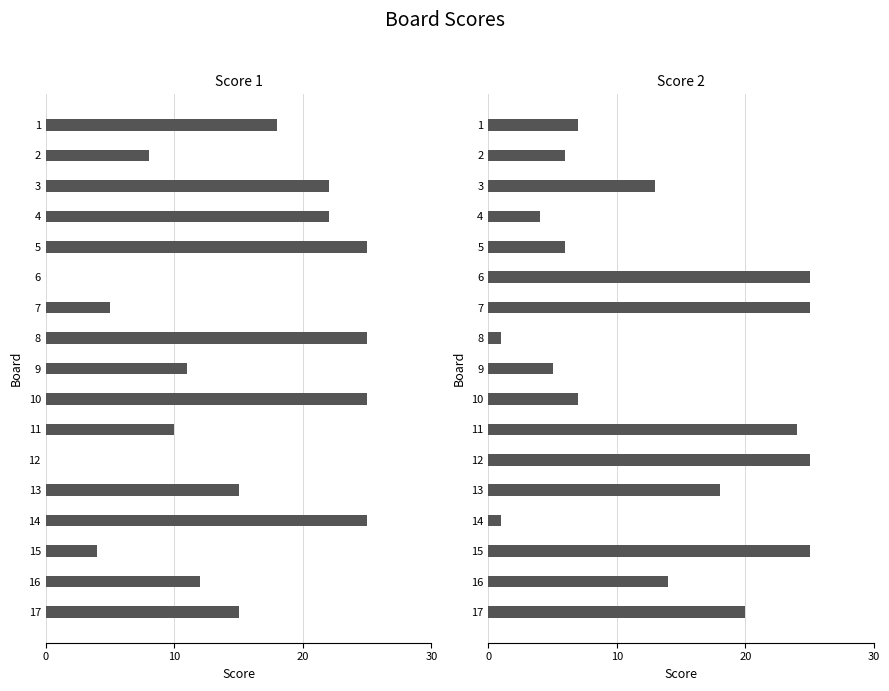

Count the number of data series in this chart.

2